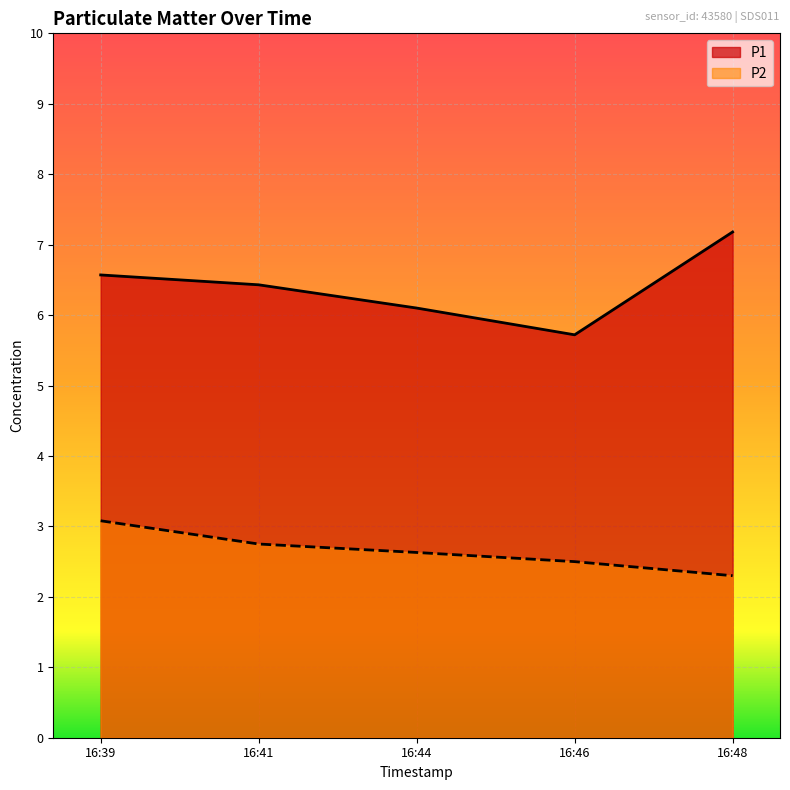

Does the chart display data point markers on the line(s)?

No